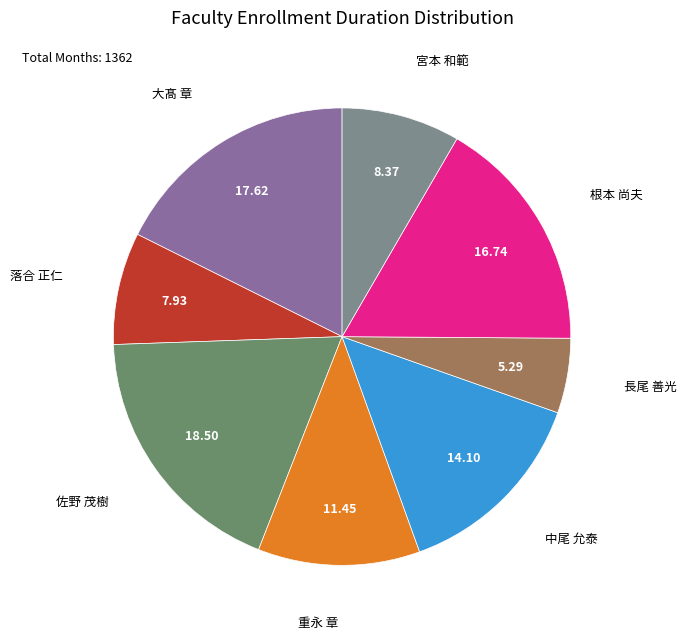

Which slice is the largest?

佐野 茂樹